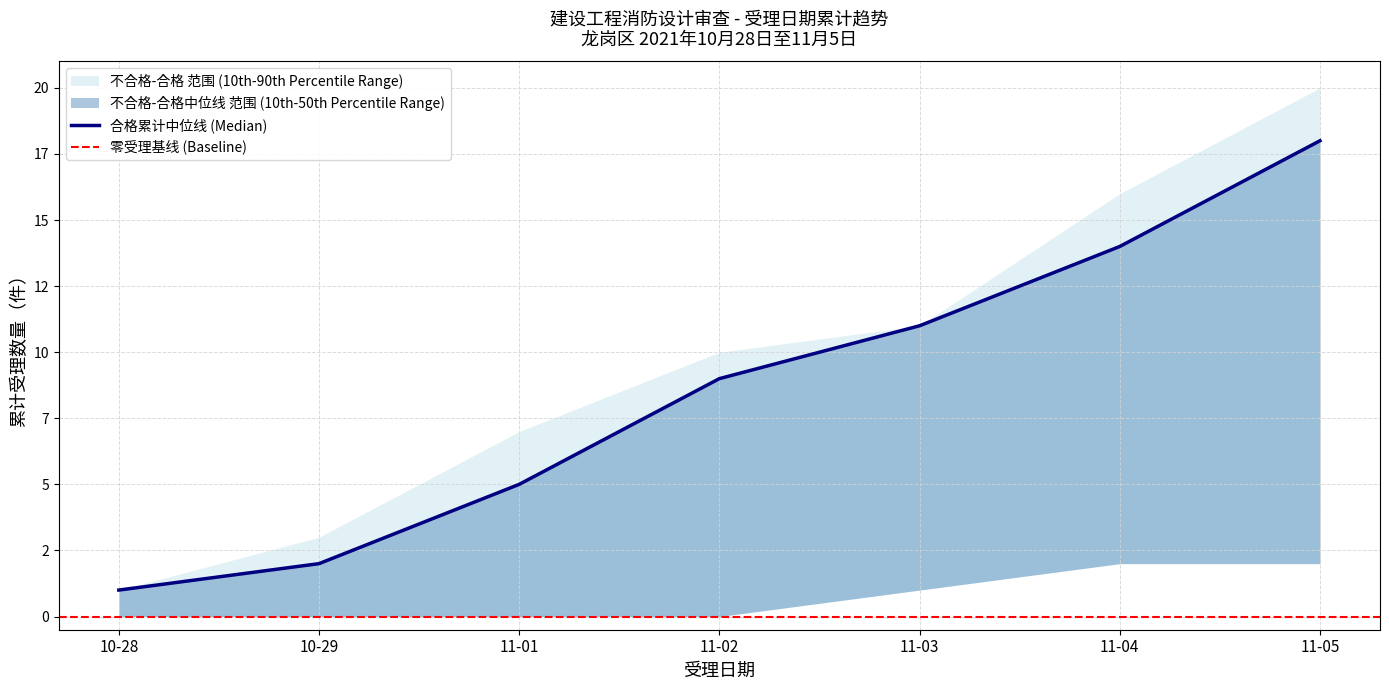

Read the 合格 (cumulative) value at 11-04, to the nearest 10.

10